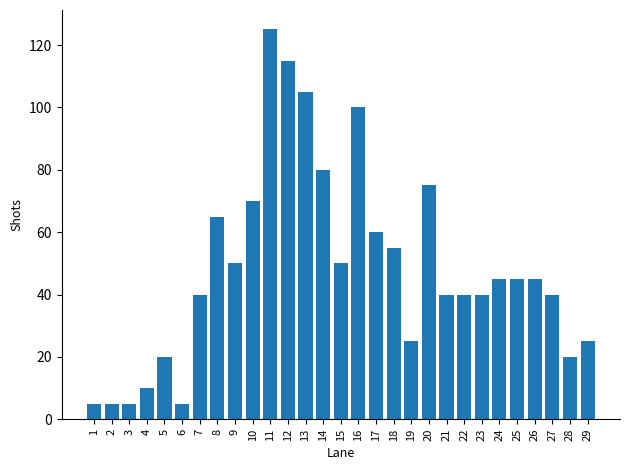

Are the bars horizontal?

No